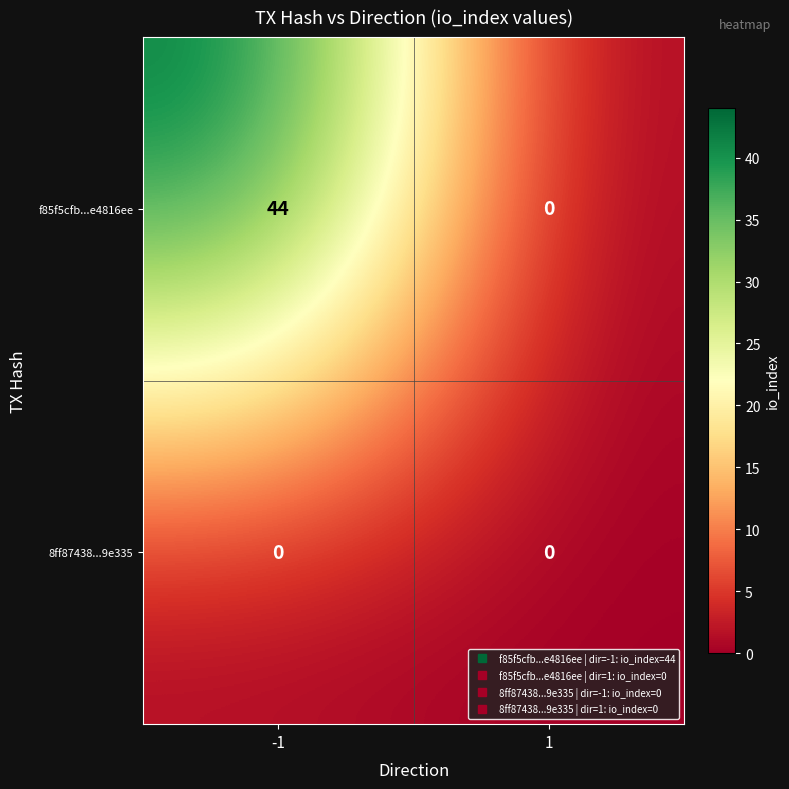

True or false: f85f5cfb...e4816ee has a value of 44 at -1.

True